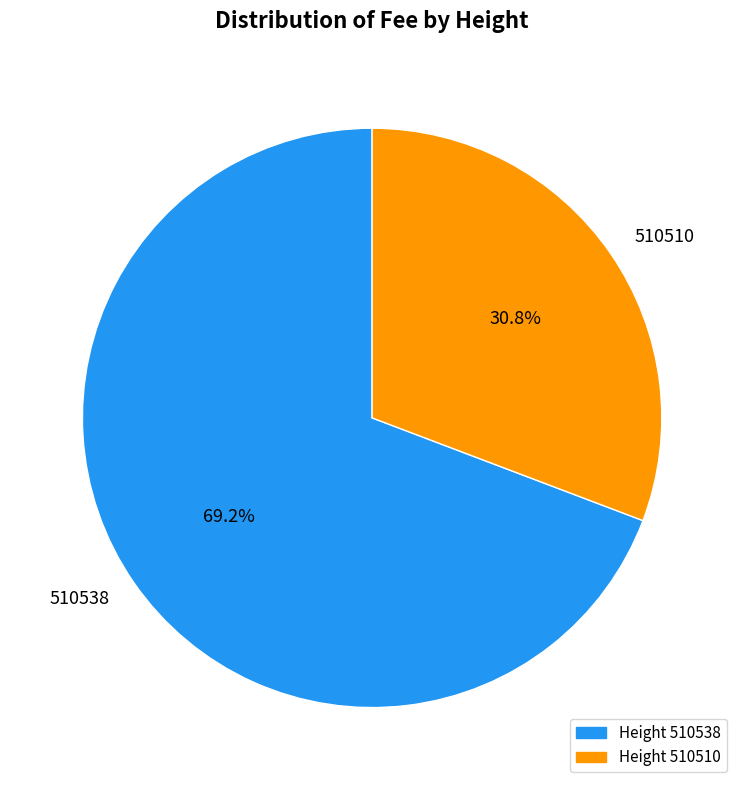

Approximately how many times larger is the value at 510510 compared to 510538?

0.4